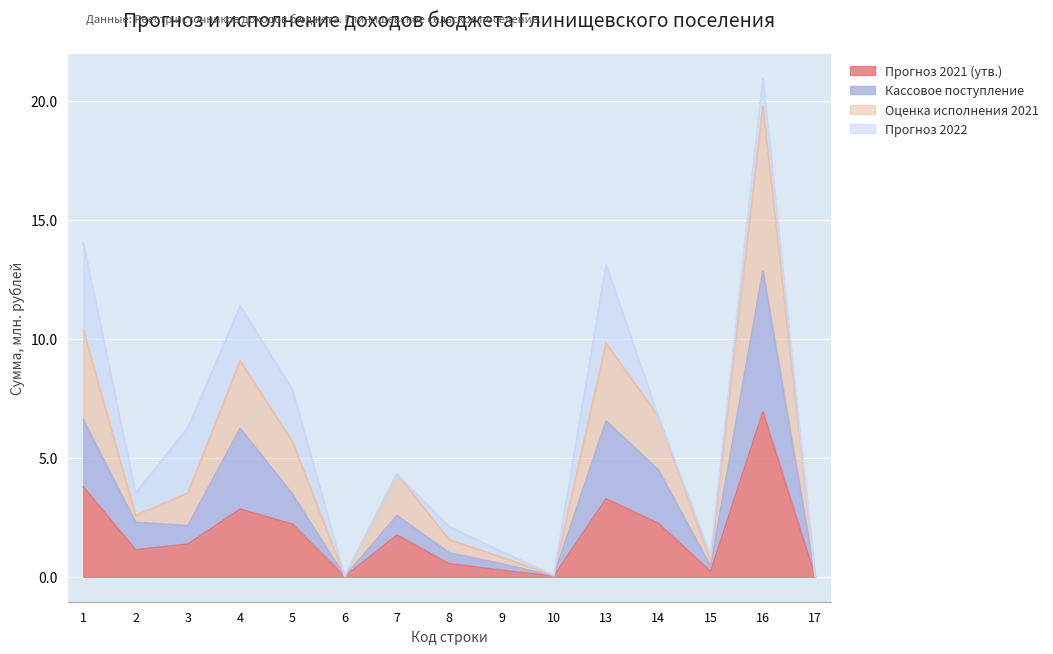

The value of Прогноз 2021 (утв.) at 14 is 3.8. True or false?

False